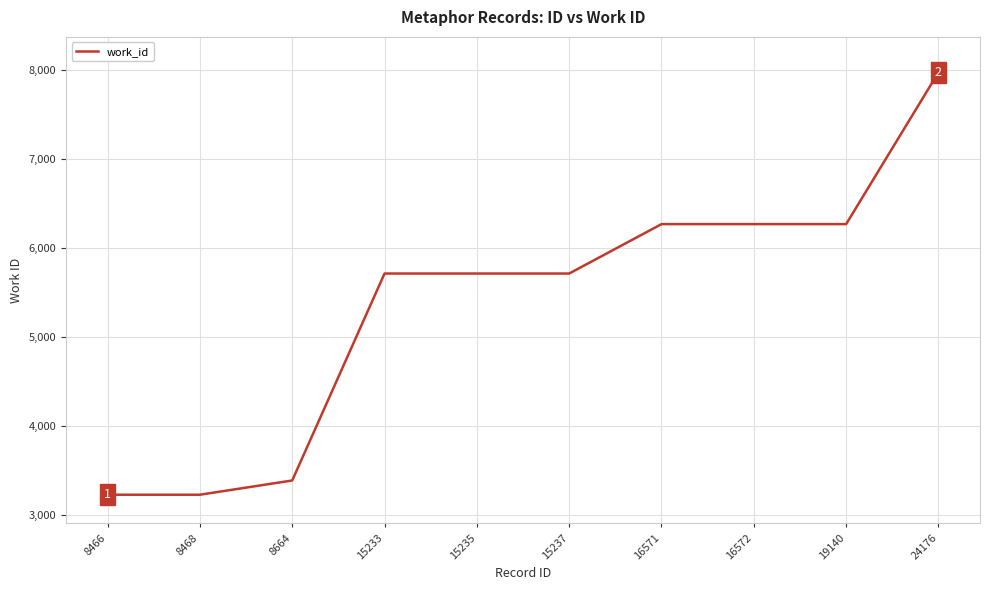

True or false: the data shows 7746 at 15237.

False